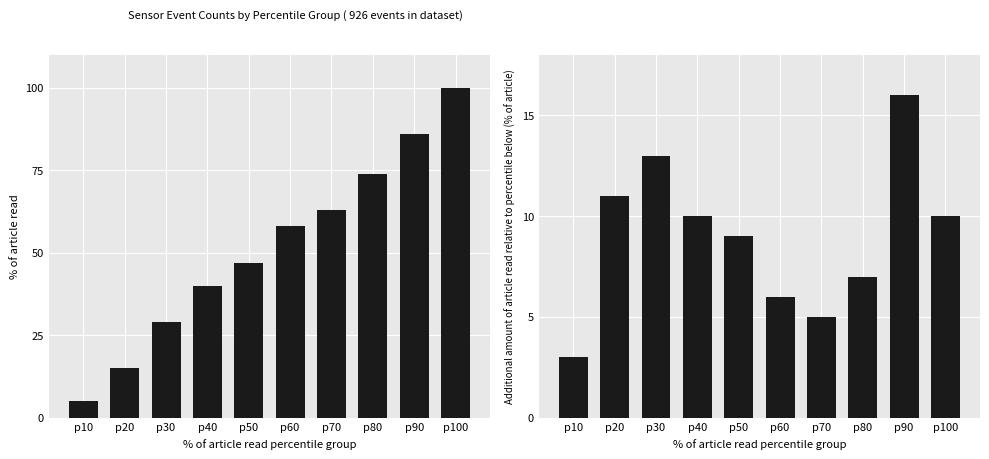

What is the sum of the % of article read values at p90 and p60?

144